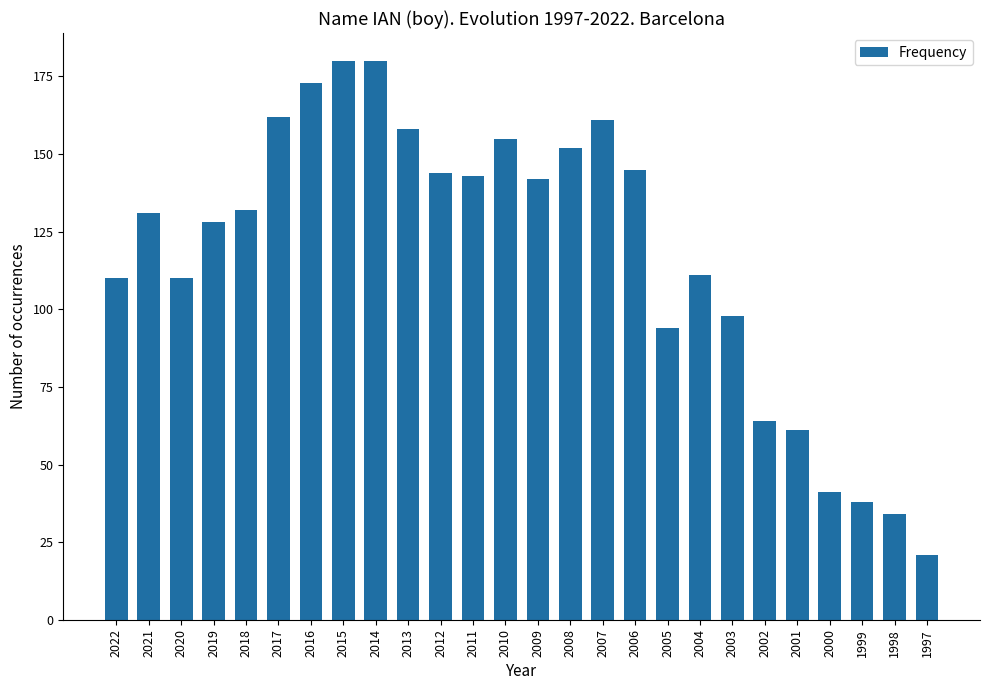

Reading left to right, what are all the values shown in this chart?

110	131	110	128	132	162	173	180	180	158	144	143	155	142	152	161	145	94	111	98	64	61	41	38	34	21